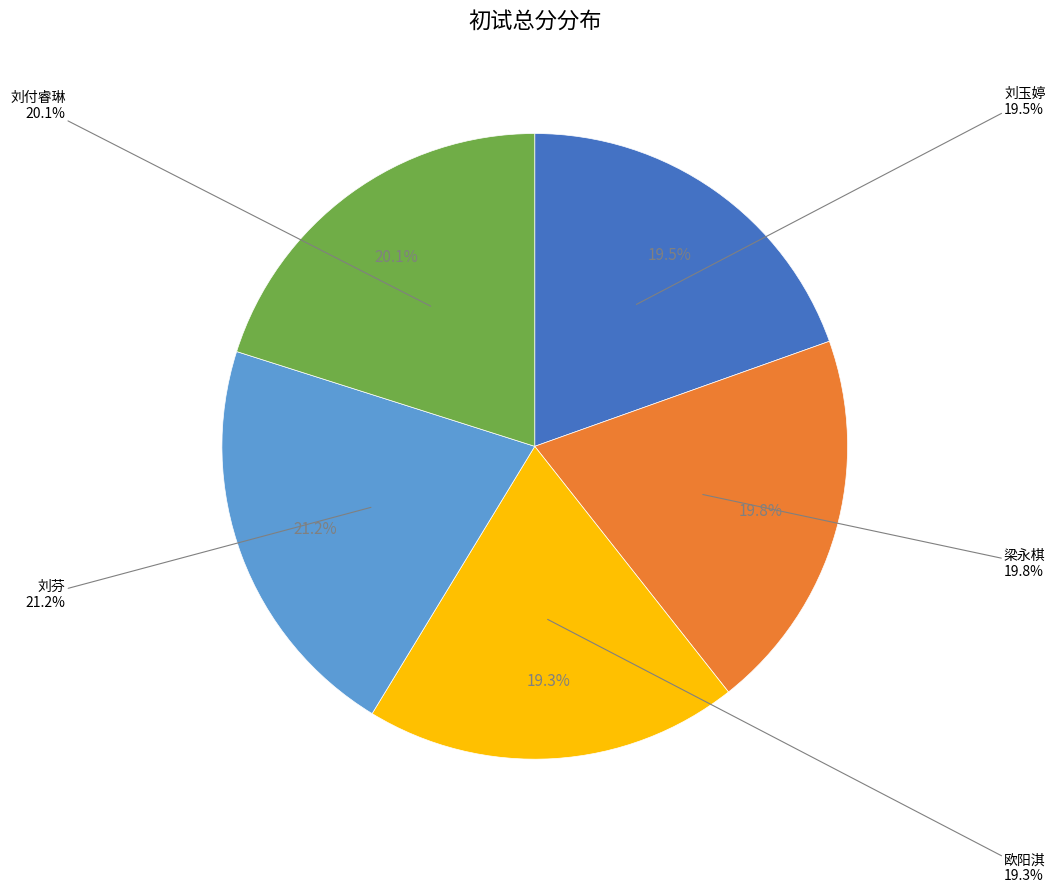

True or false: 梁永棋 accounts for 15% of the total.

False